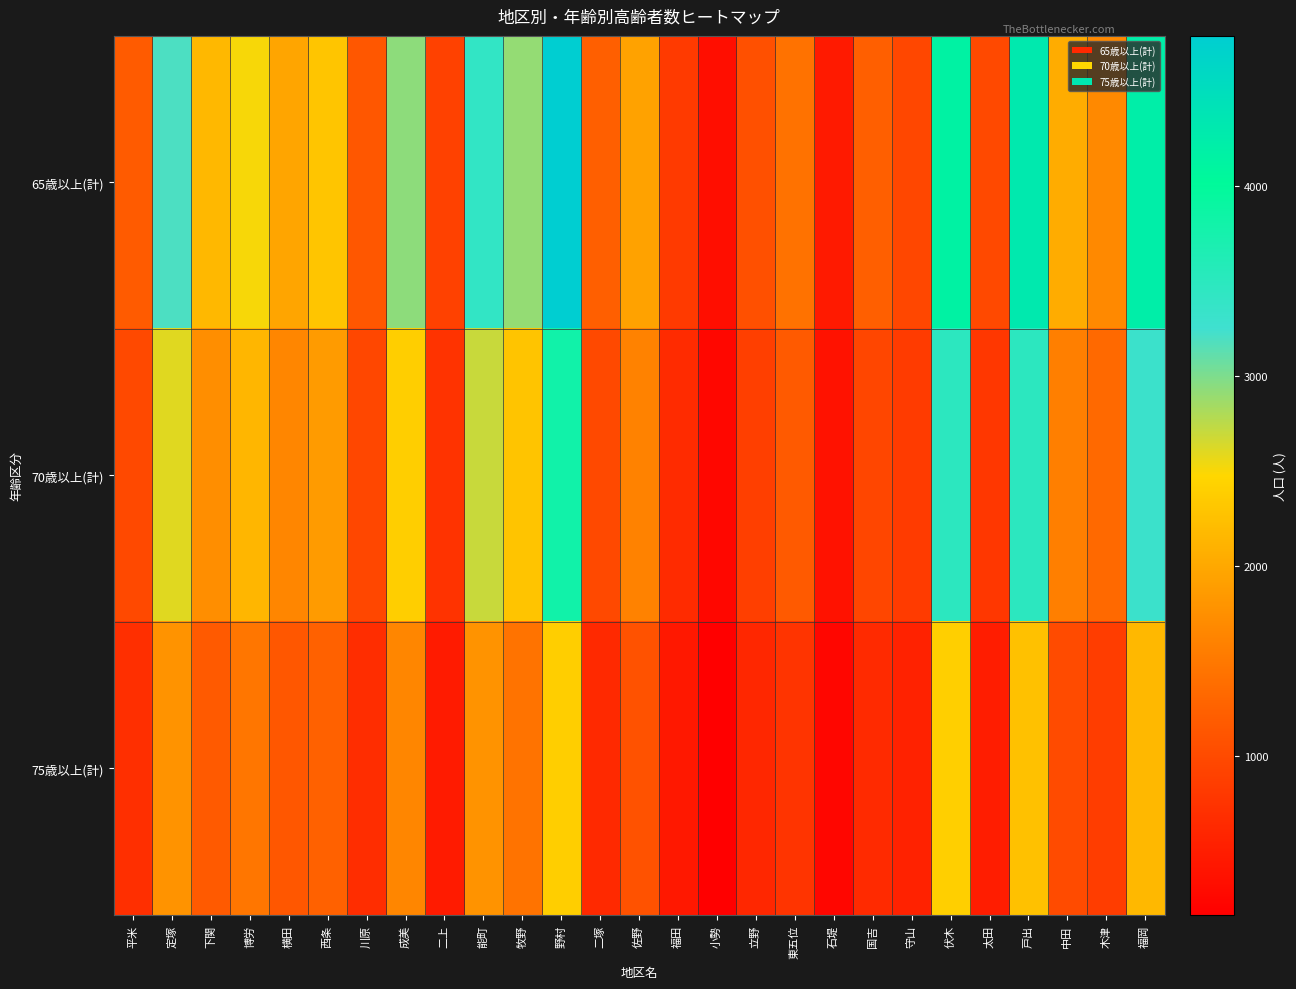

How many distinct data groups are displayed?

3